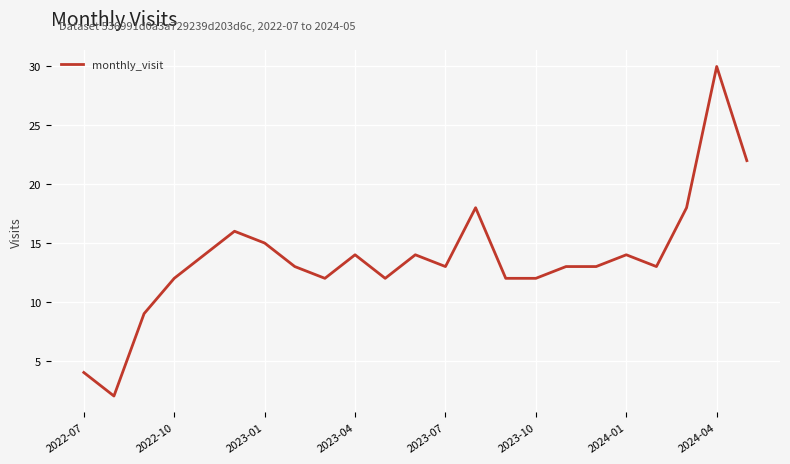

What is the difference between the maximum and minimum values?

28